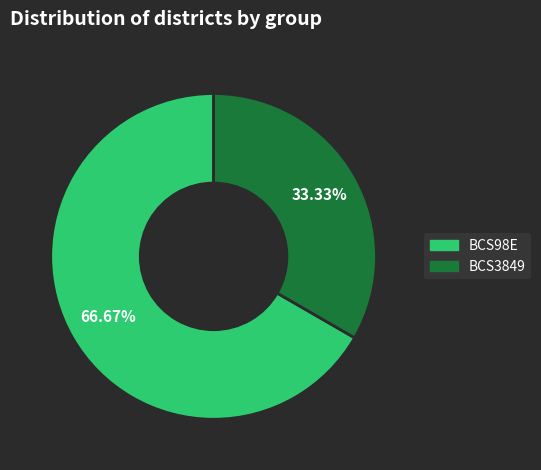

Which slice is the smallest?

BCS3849